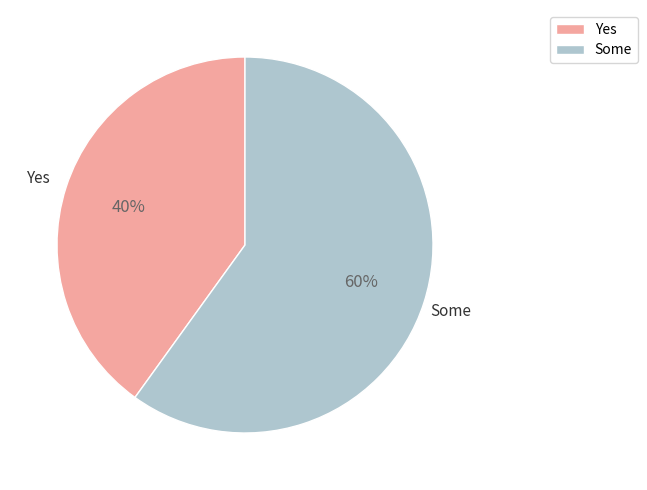

Which category has the smallest portion of the pie?

Yes